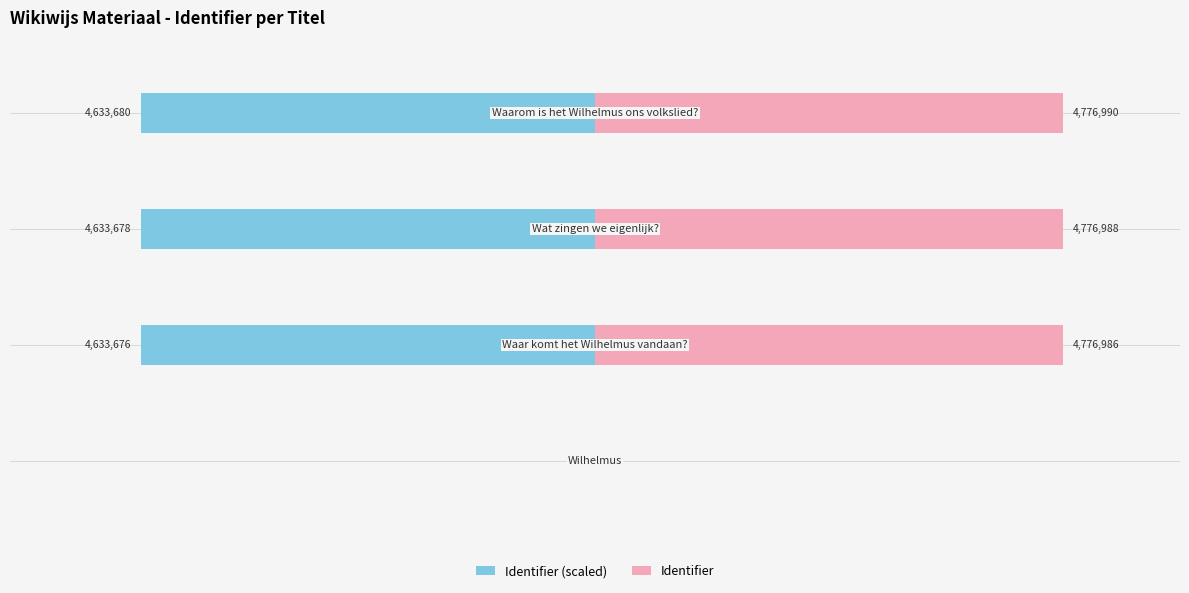

Reading left to right, list all the values displayed in this chart.

Identifier (scaled): 0.0	-4633676.4	-4633678.4	-4633680.3
Identifier: 0.0	4776986.0	4776988.0	4776990.0